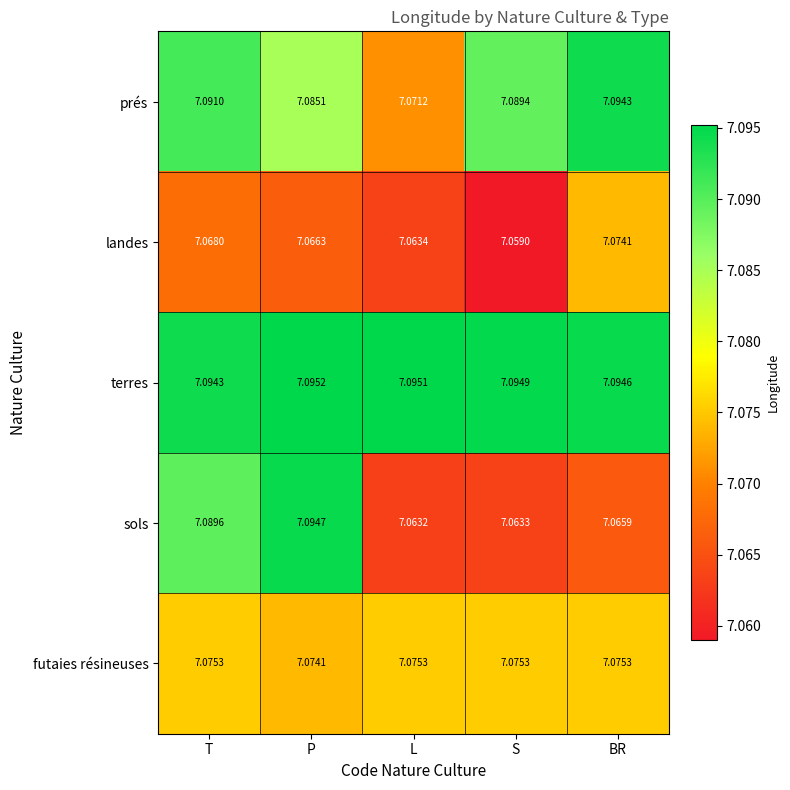

Which series has the widest spread of values?

sols